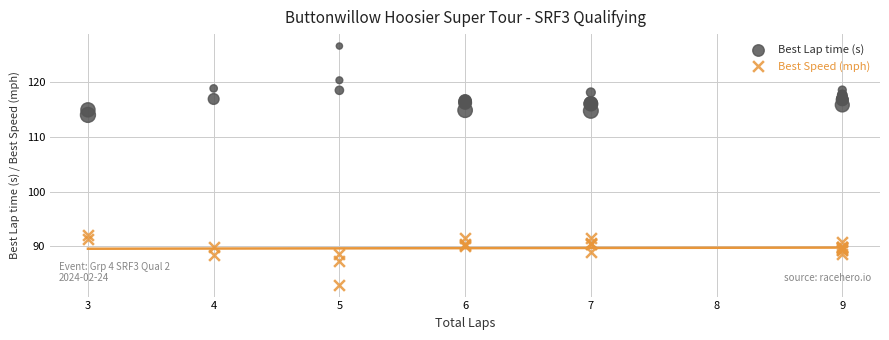

Across all series, what Y value is closest to 104?

114.1